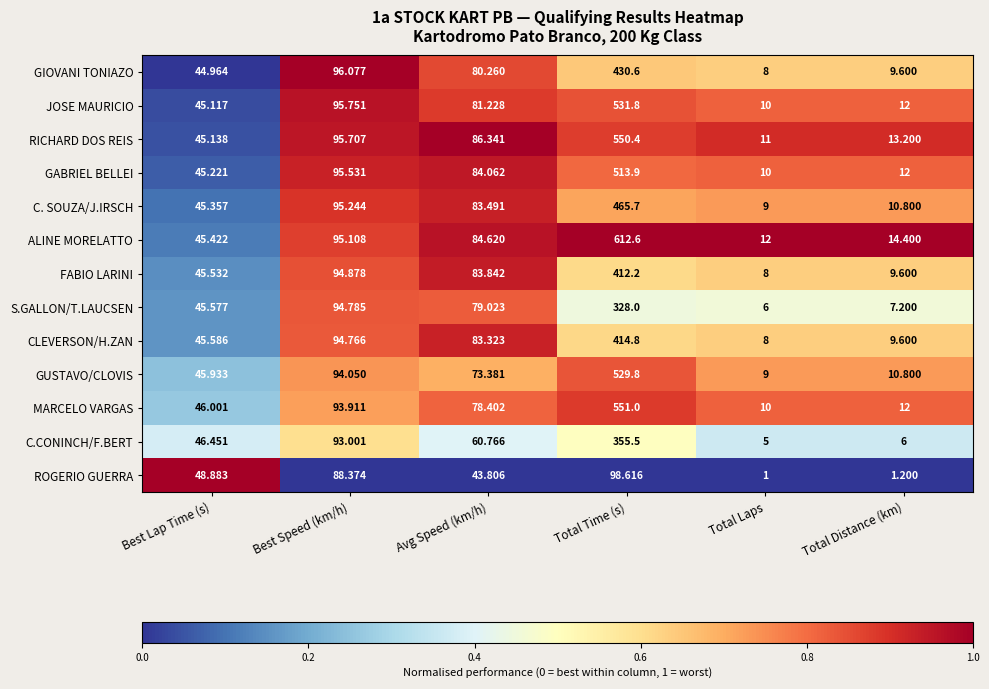

Is the value of ALINE MORELATTO at Avg Speed (km/h) greater than the value of CLEVERSON/H.ZAN at Total Time (s)?

No